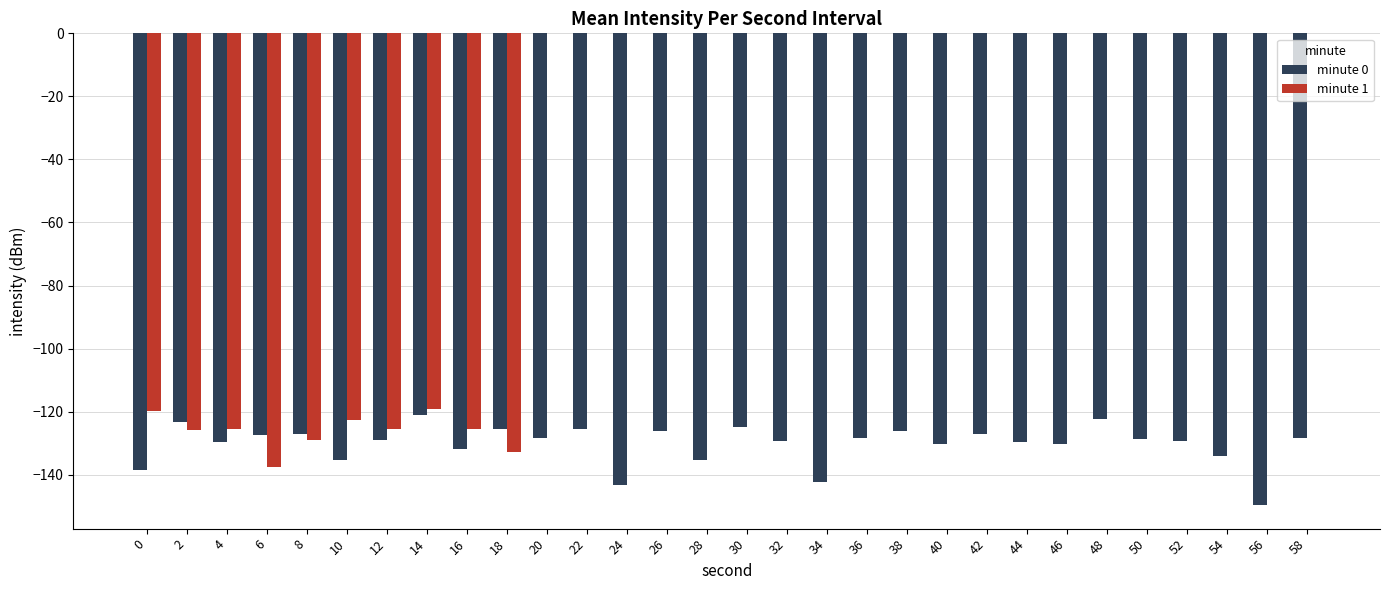

Is it true that minute 1 equals -46.1 at 8?

False